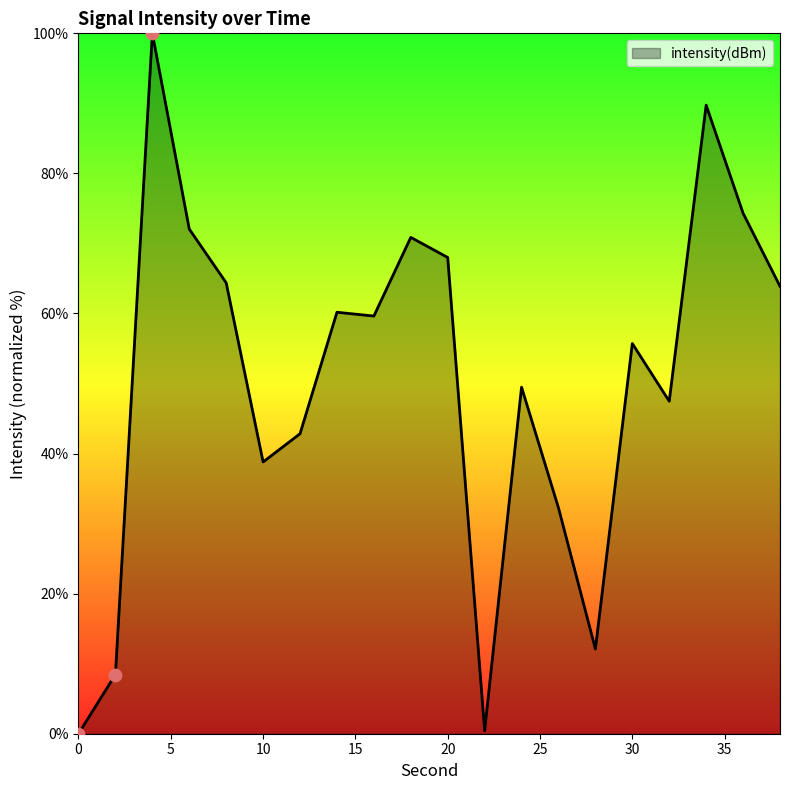

What is the maximum value shown in the chart?

100.0